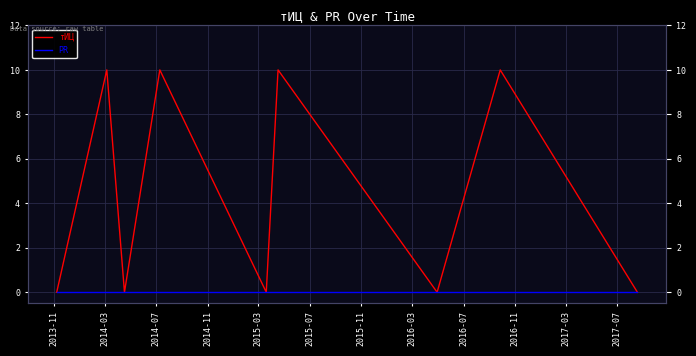

Does the chart have visible grid lines?

Yes